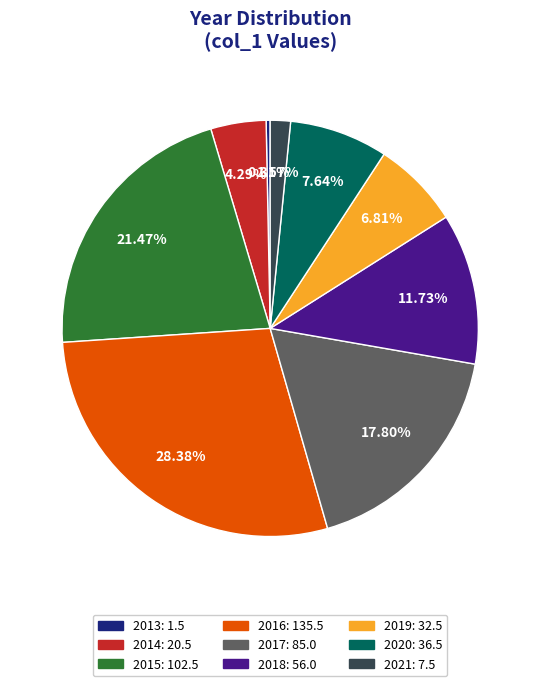

To the nearest percent, what is the difference between the largest and smallest slice percentages?

28%